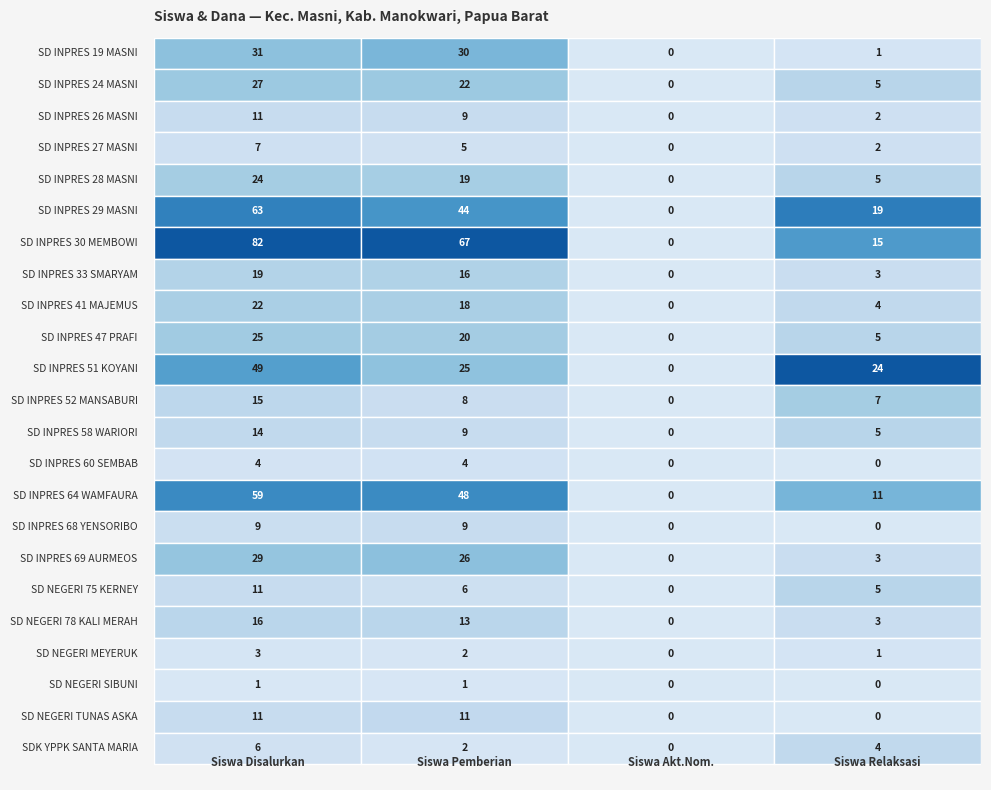

True or false: SD INPRES 29 MASNI has a value of 23 at 1.

False